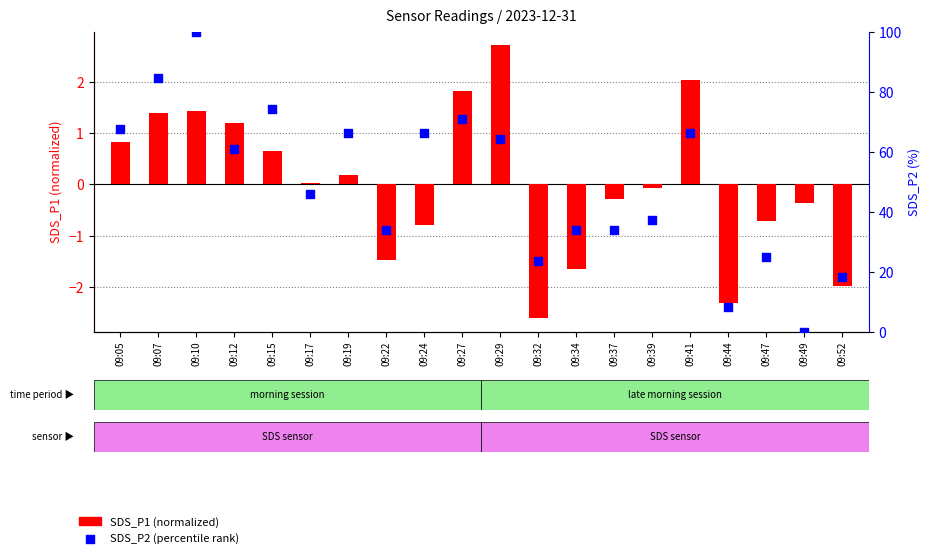

At which category is the sum across all series the highest?

09:10